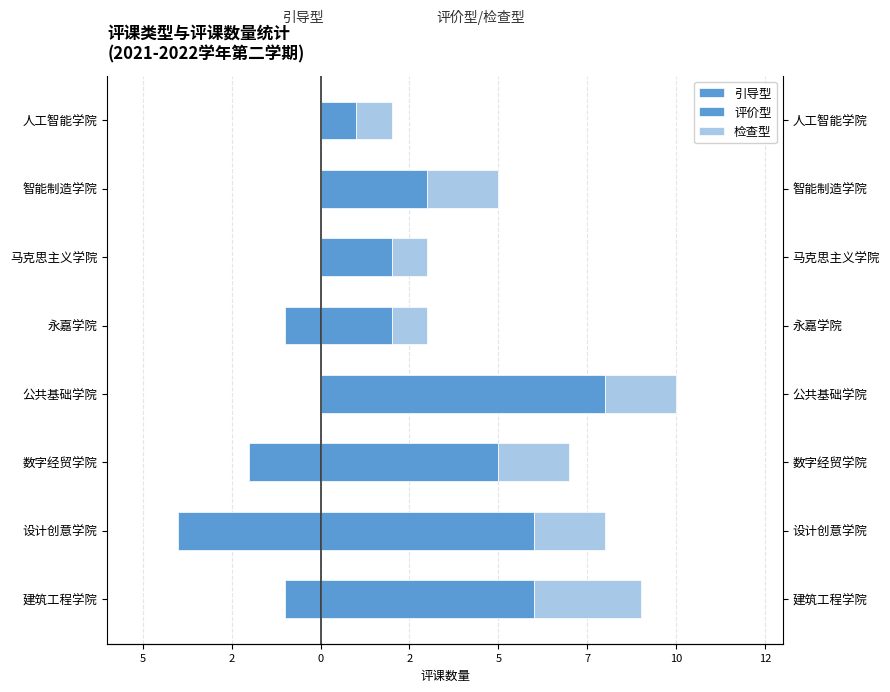

How many groups of bars are there?

8